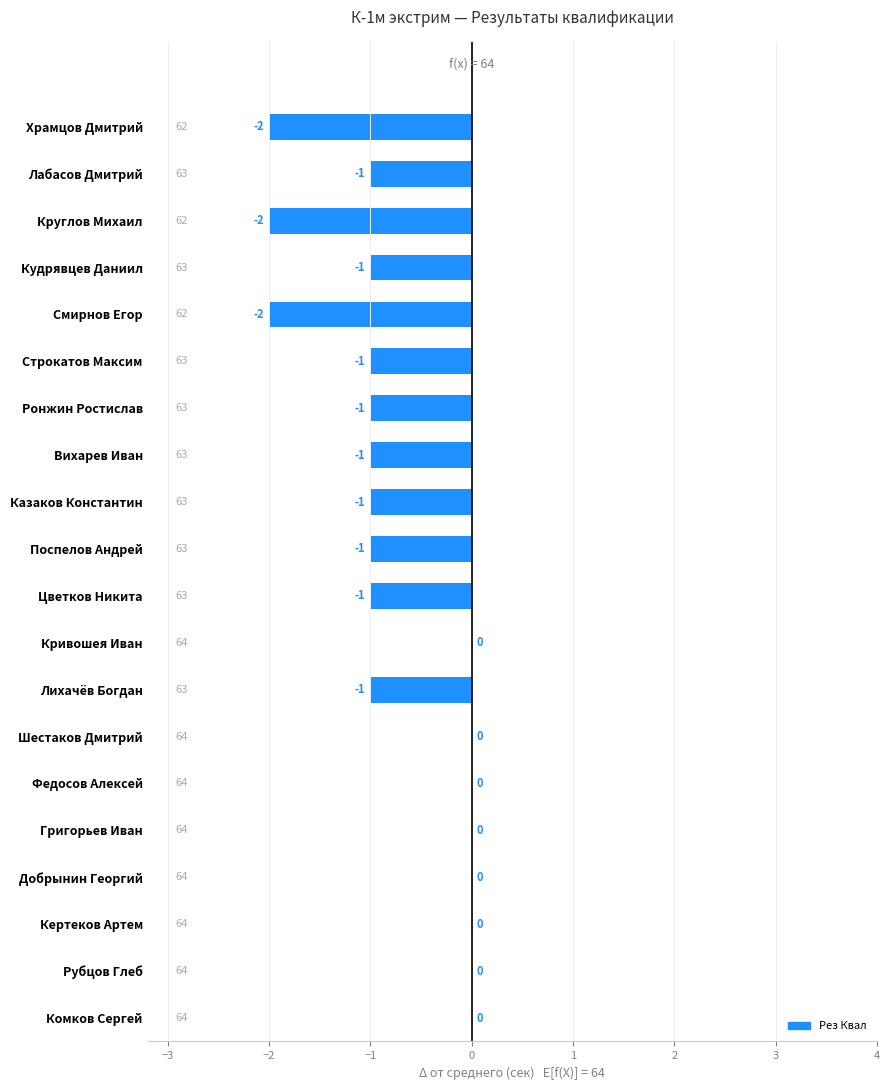

How many values exceed -1?

8